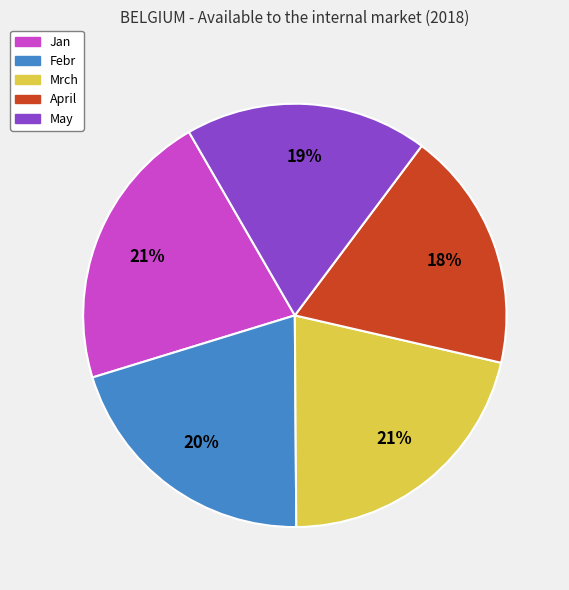

Combined, do May and Jan account for over 50%?

No